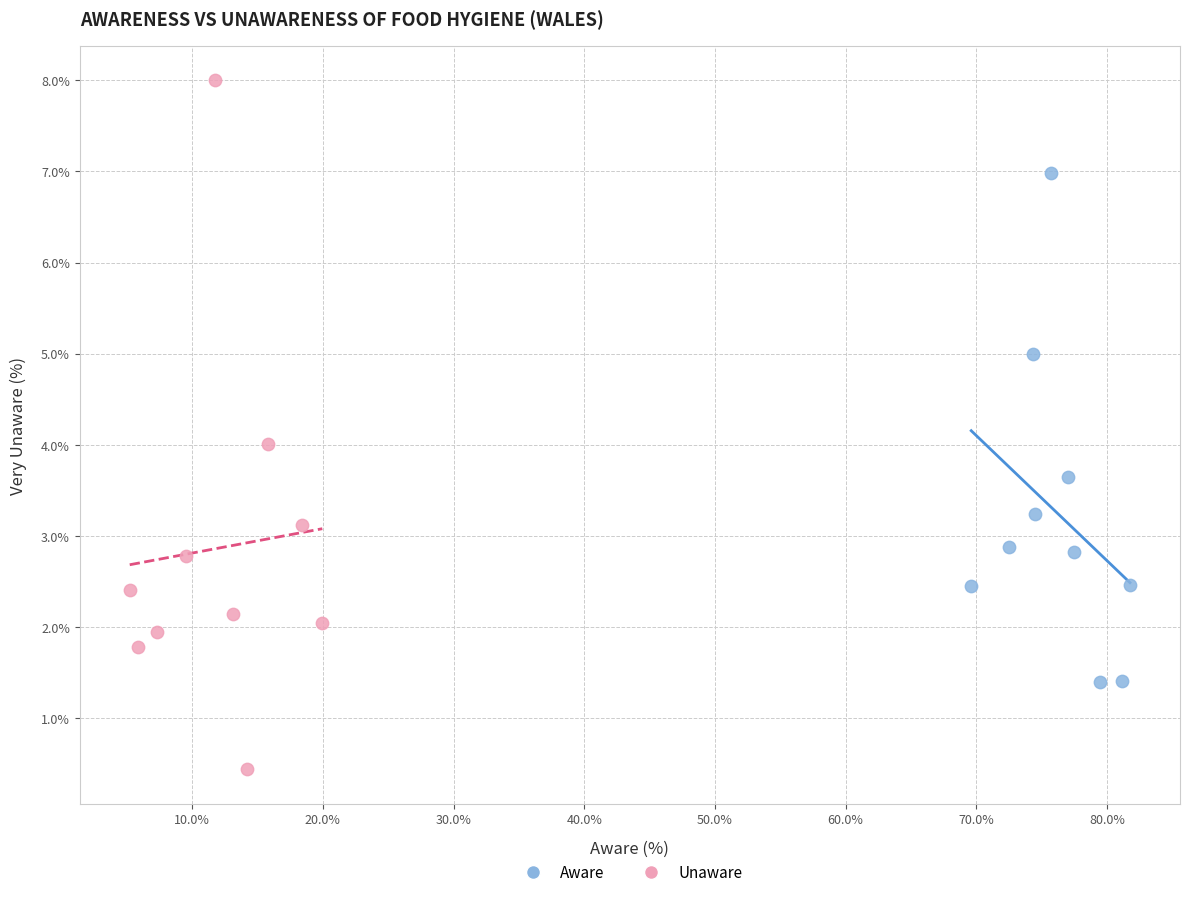

Which series reaches the minimum Y coordinate?

Unaware